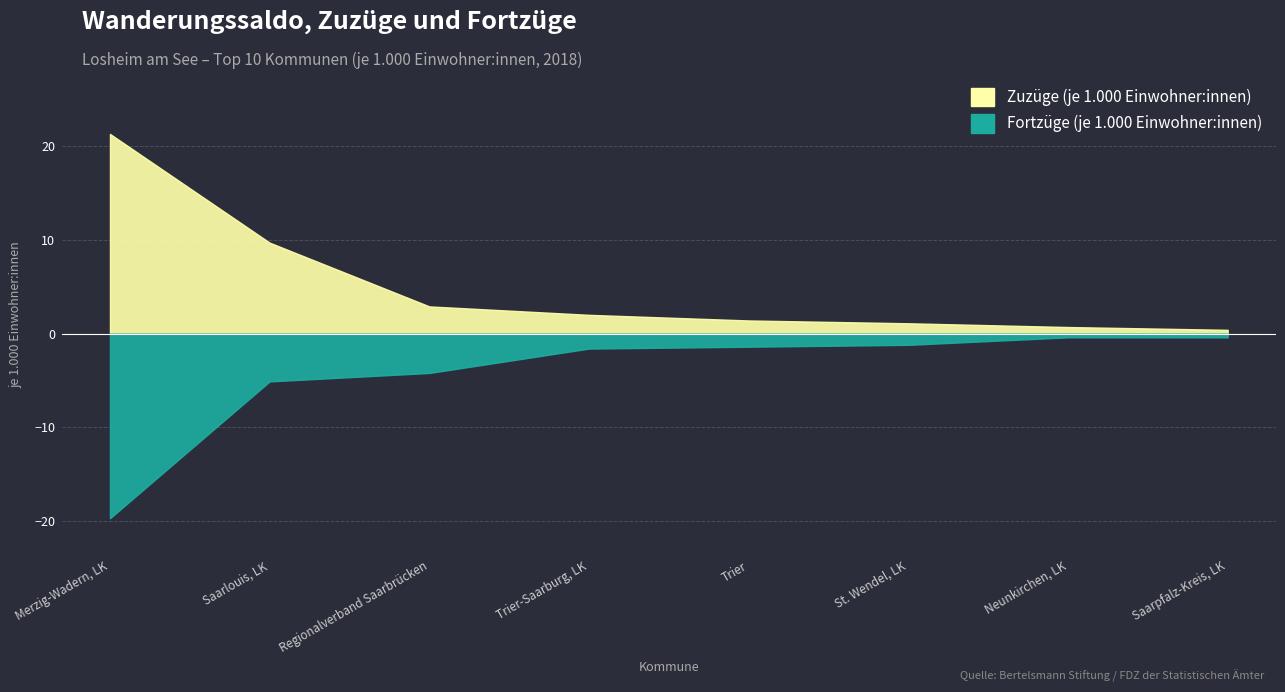

The Fortzüge (je 1.000 Einwohner:innen) series shows -1.4 at Trier. True or false?

True